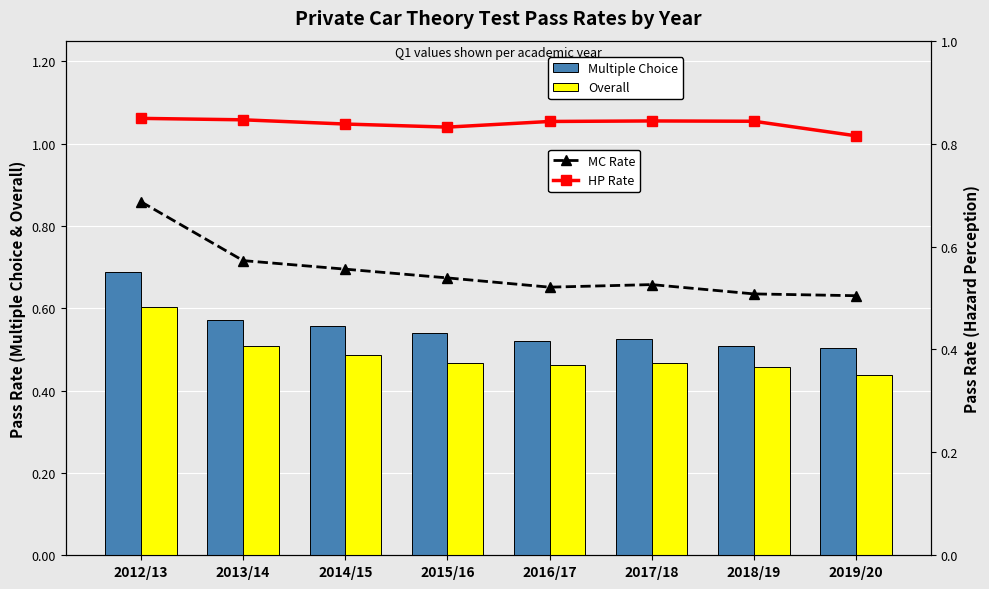

At 2012/13, list the series in order from smallest to largest.

Overall, Multiple Choice, MC Rate, HP Rate